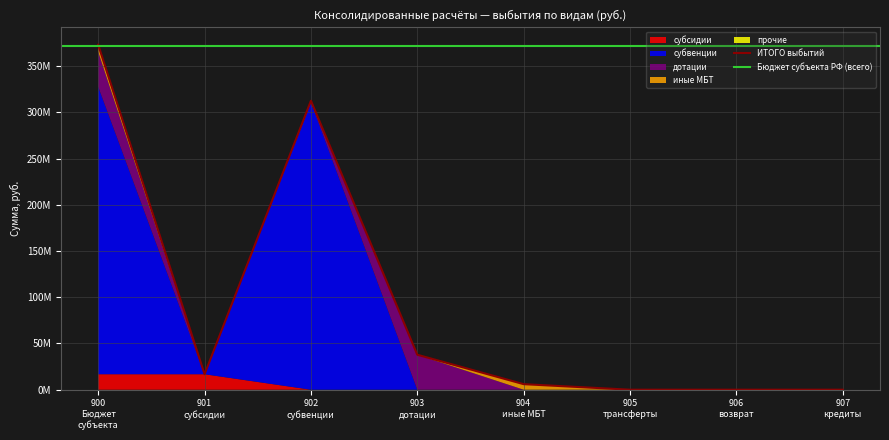

At 904, list the series in order from smallest to largest.

субсидии, субвенции, дотации, иные МБТ, прочие